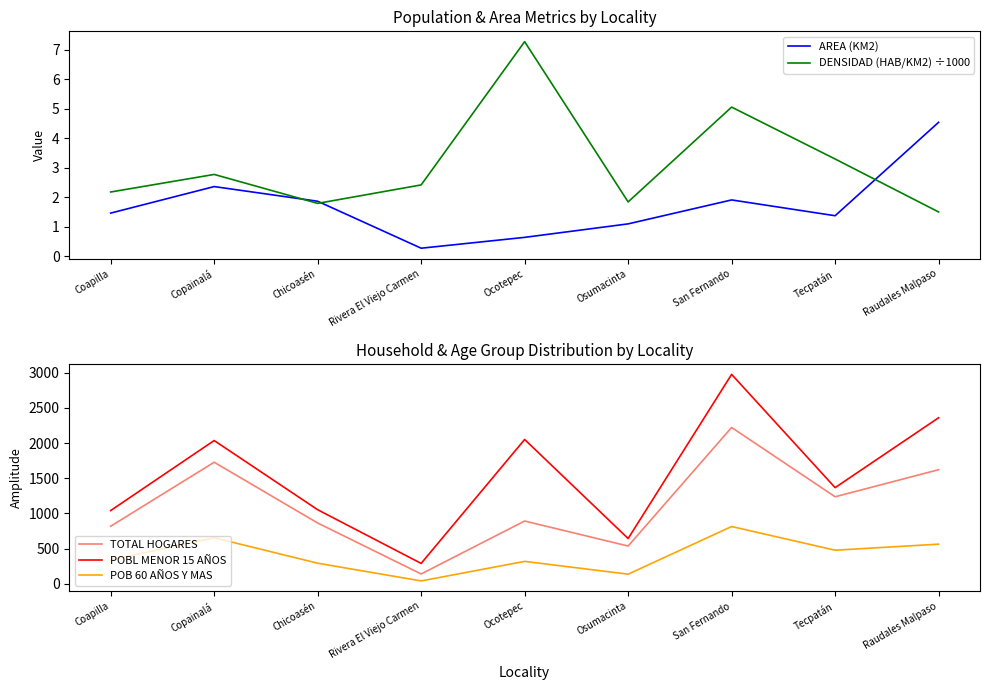

Where does the AREA (KM2) series first go above 1?

Coapilla